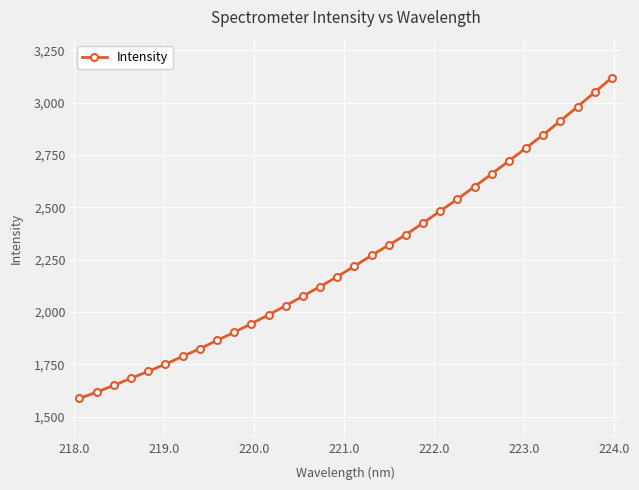

What is the maximum value shown in the chart?

3119.1